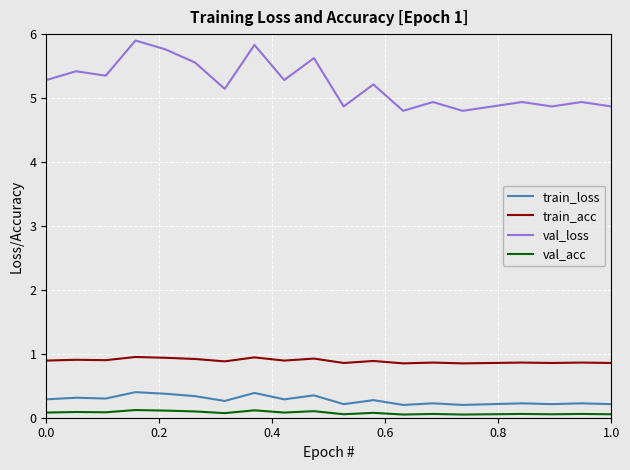

Which series has the widest spread of values?

val_loss